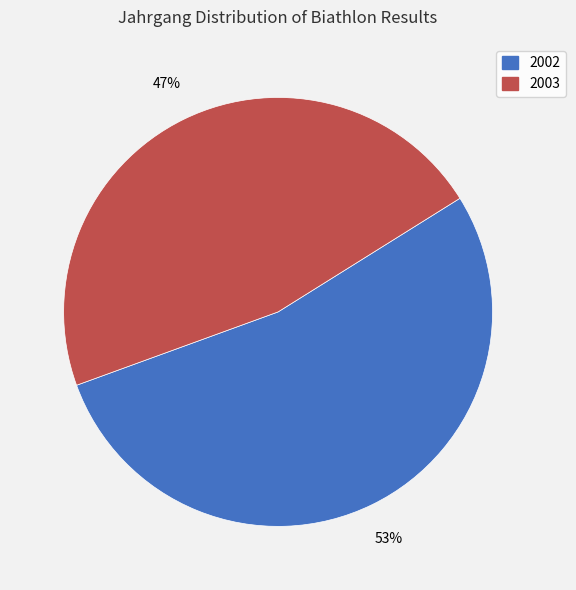

Approximately how many times larger is the value at 2002 compared to 2003?

1.1